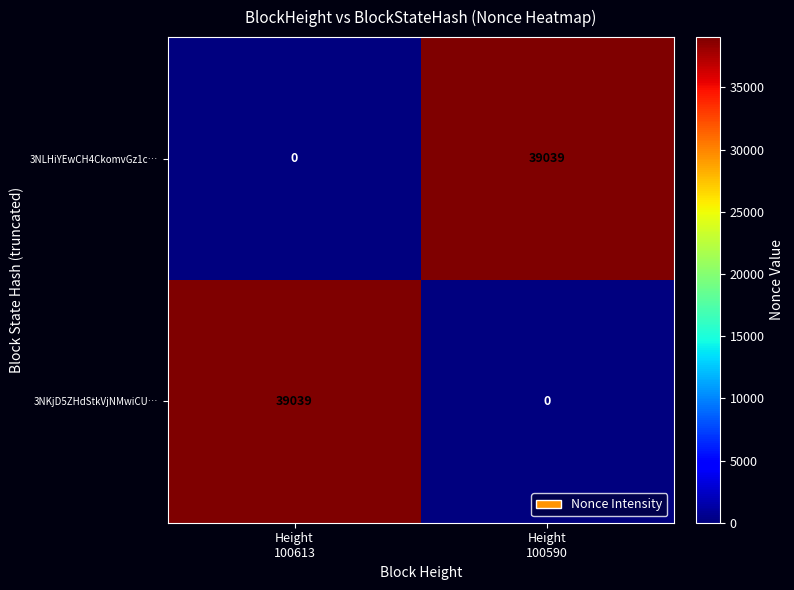

What is the highest value of the 3NKjD5ZHdStkVjNMwiCU… series?

39039